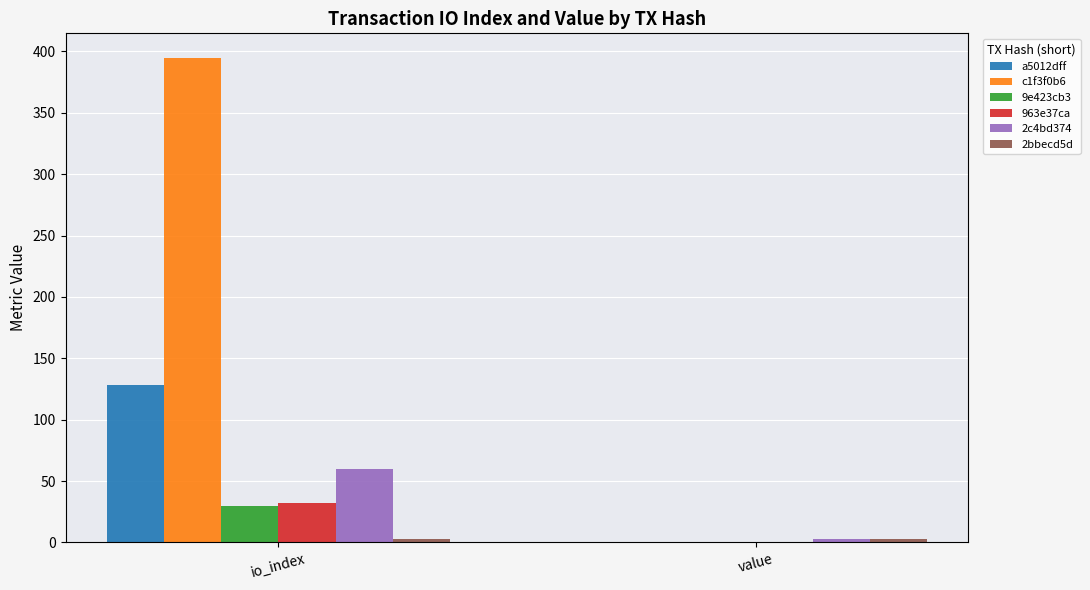

At which category is the sum across all series the highest?

io_index